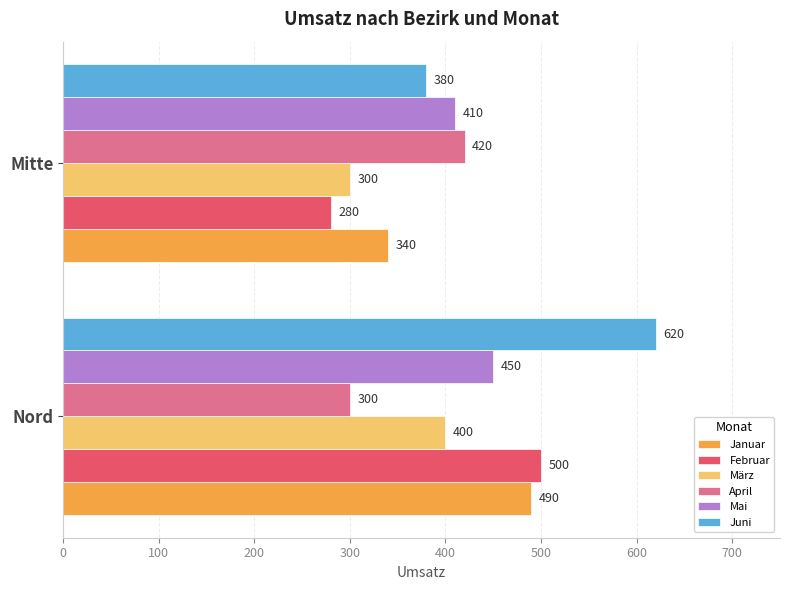

Which series has the widest spread of values?

Juni